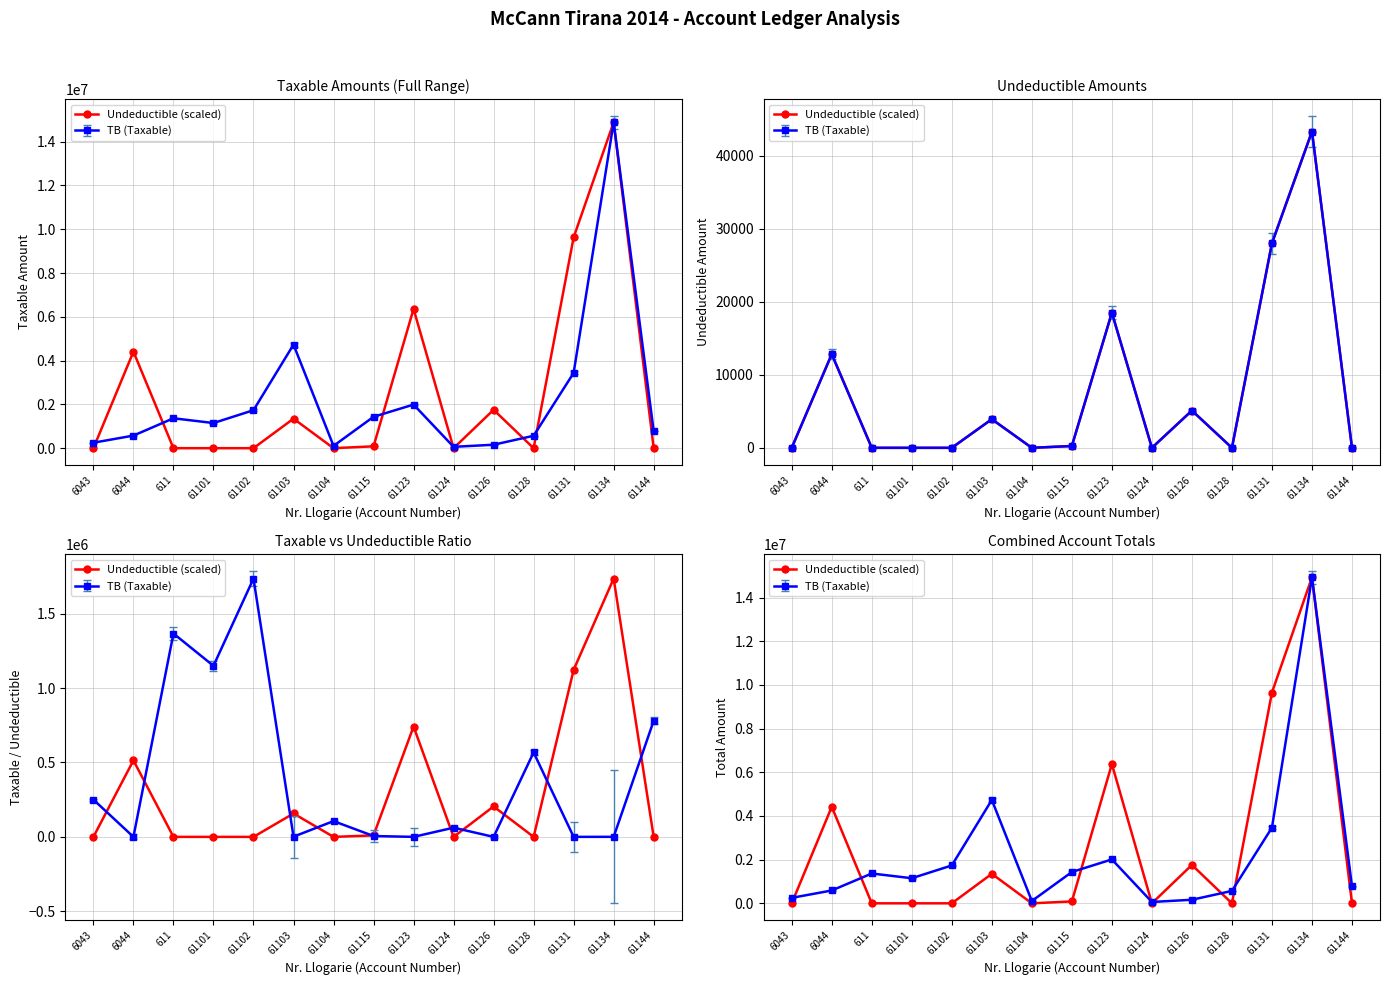

How many points are lower than both their immediate neighbors (excluding endpoints)?

3